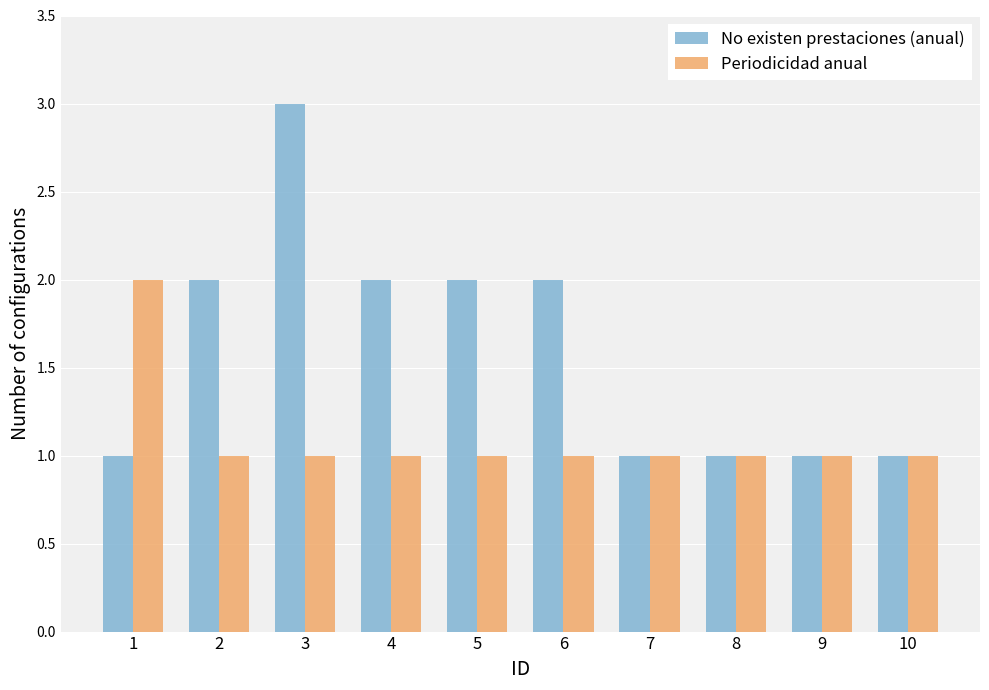

Which series changed the most between 4 and 7?

No existen prestaciones (anual)